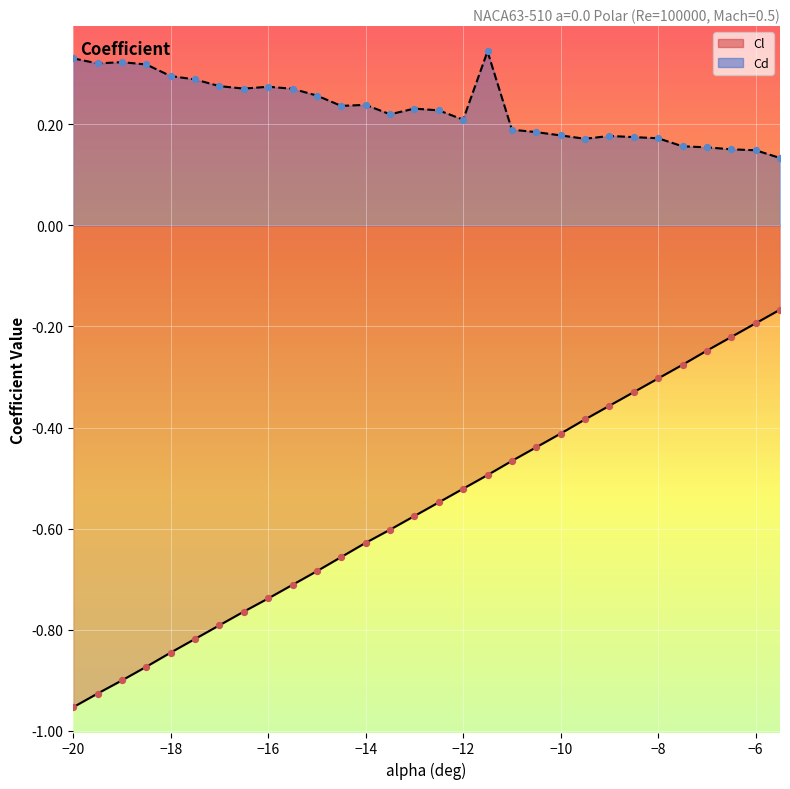

At which category is the sum across all series the highest?

-5.5